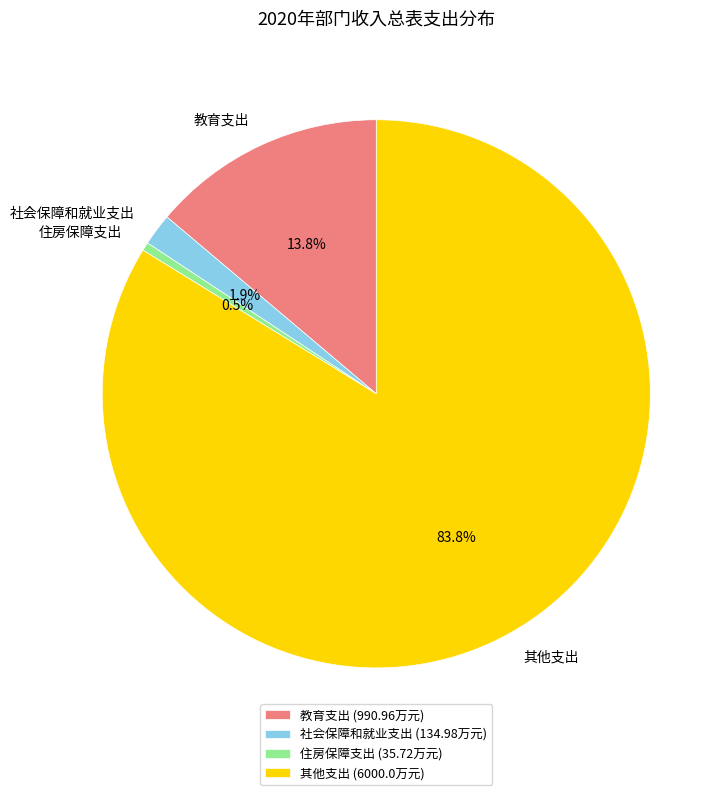

Which slice represents more than half of the pie?

其他支出